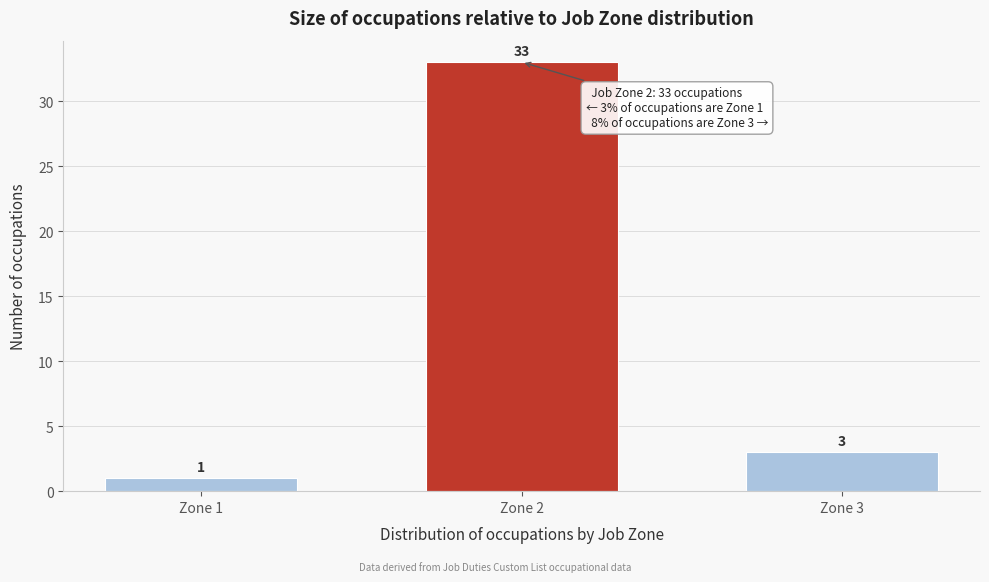

Reading right to left, what are all the values shown in this chart?

Zone 3=3	Zone 2=33	Zone 1=1